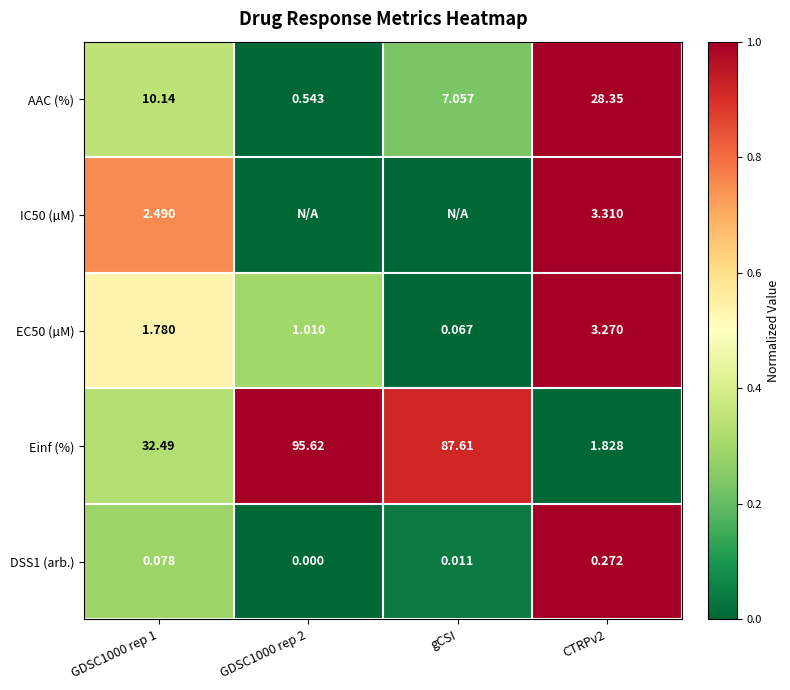

Between GDSC1000 rep 1 and CTRPv2, which series saw the biggest shift?

Einf (%)